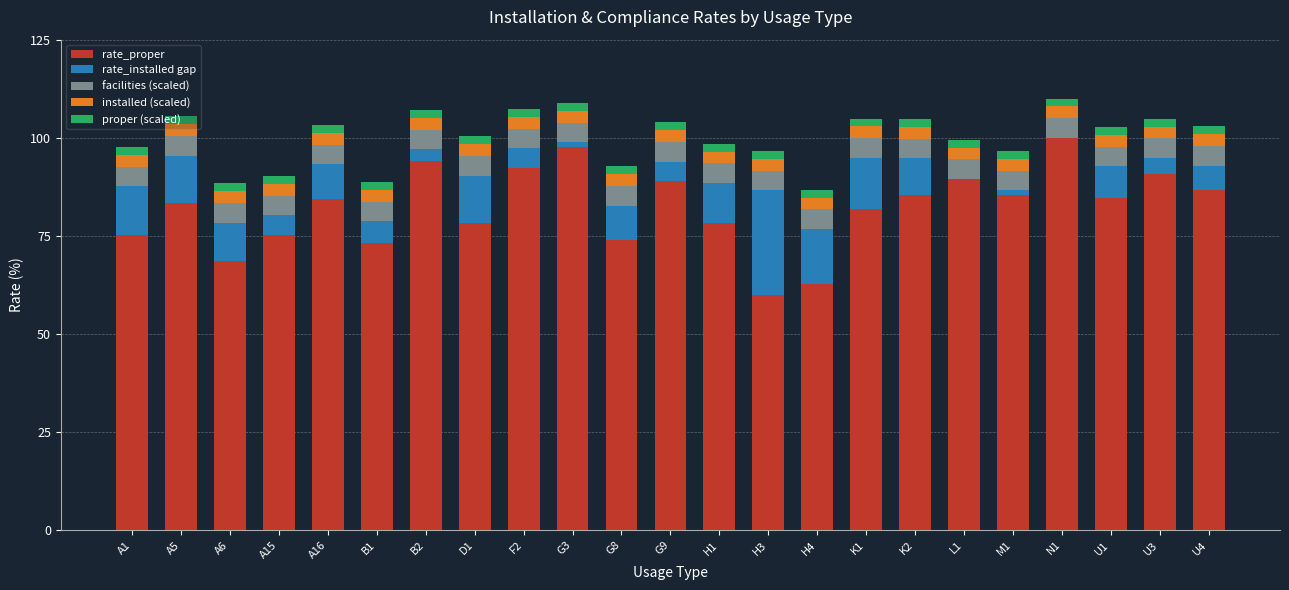

What is the maximum value for rate_proper?

100.0